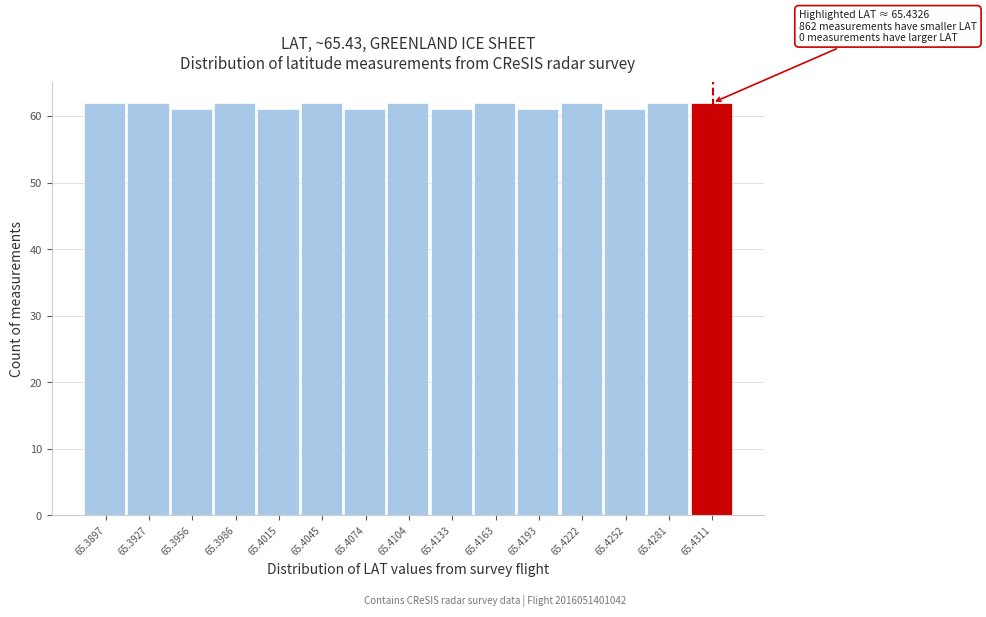

Reading left to right, extract all data points from this chart.

65.3897=62	65.3927=62	65.3956=61	65.3986=62	65.4015=61	65.4045=62	65.4074=61	65.4104=62	65.4133=61	65.4163=62	65.4193=61	65.4222=62	65.4252=61	65.4281=62	65.4311=62